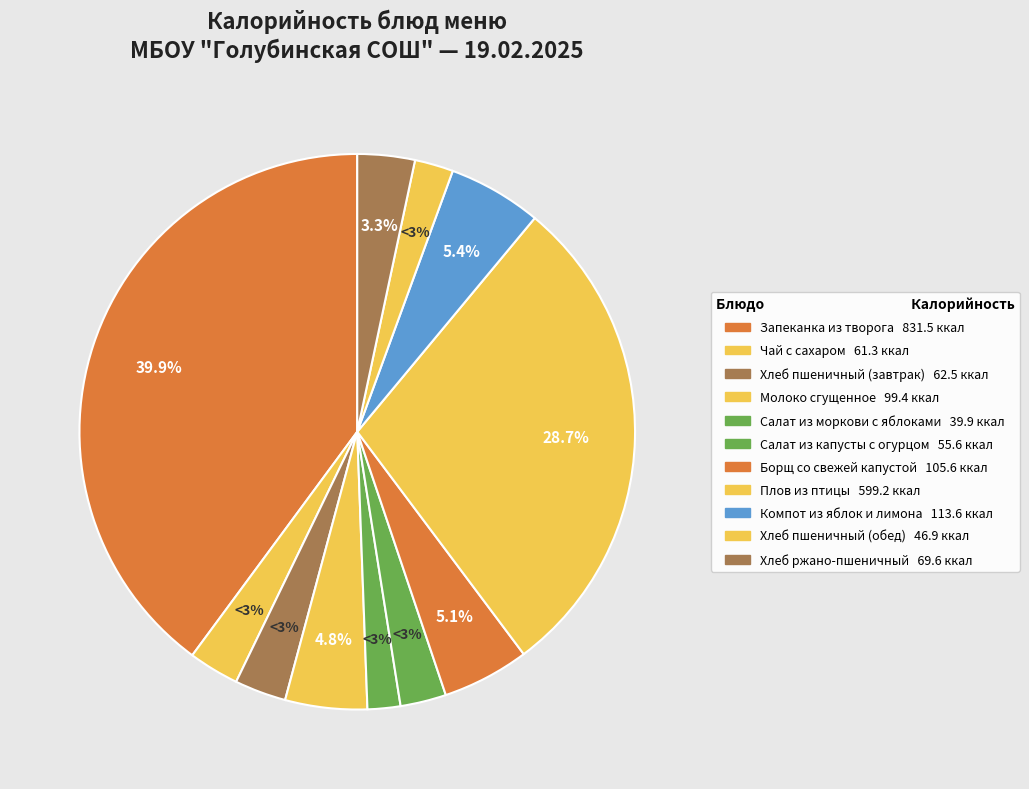

What portion of the pie excludes Салат из капусты с огурцом?

97.3%